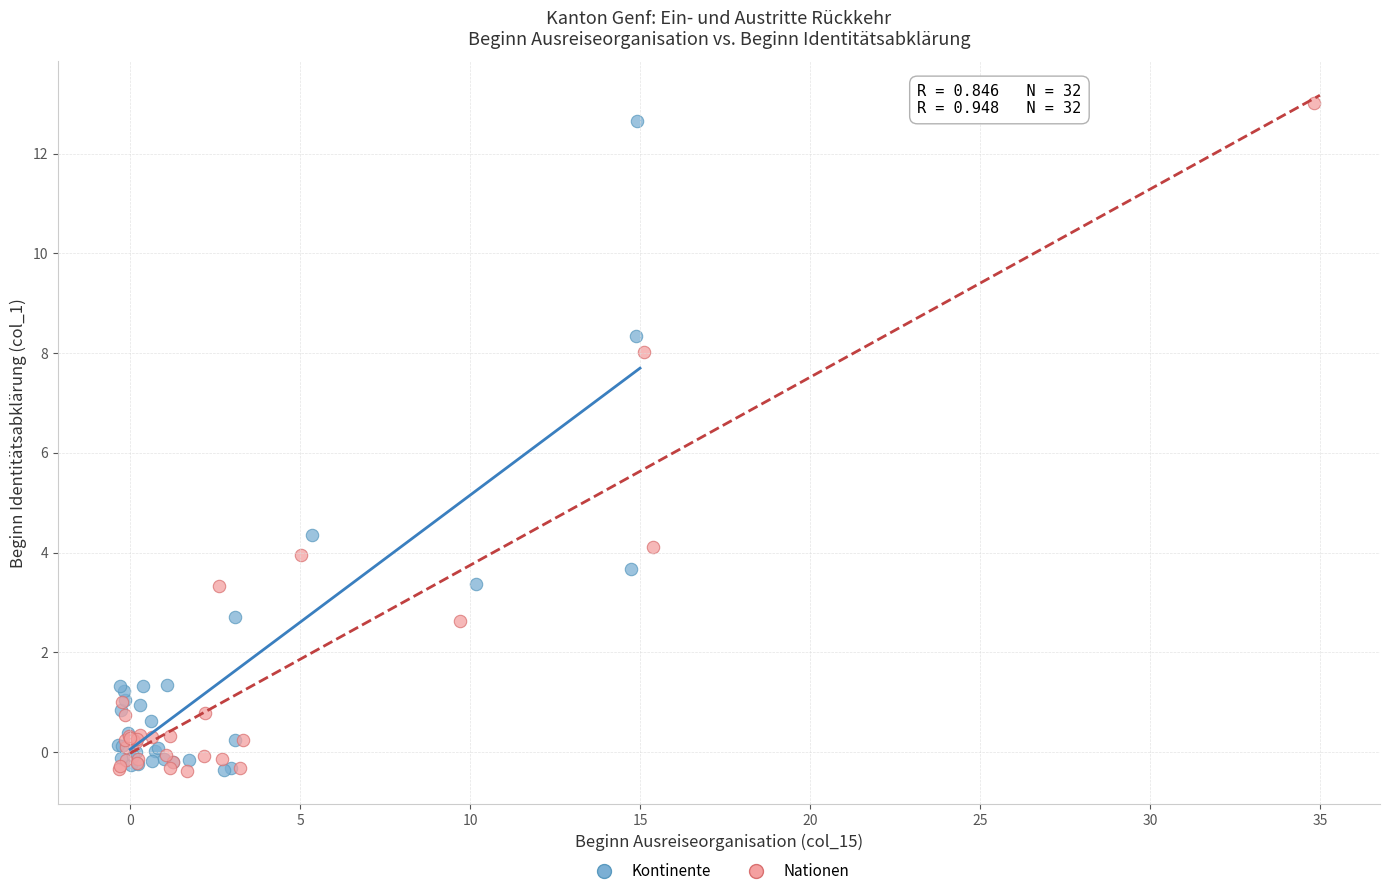

Which series contains the highest Y value?

Nationen